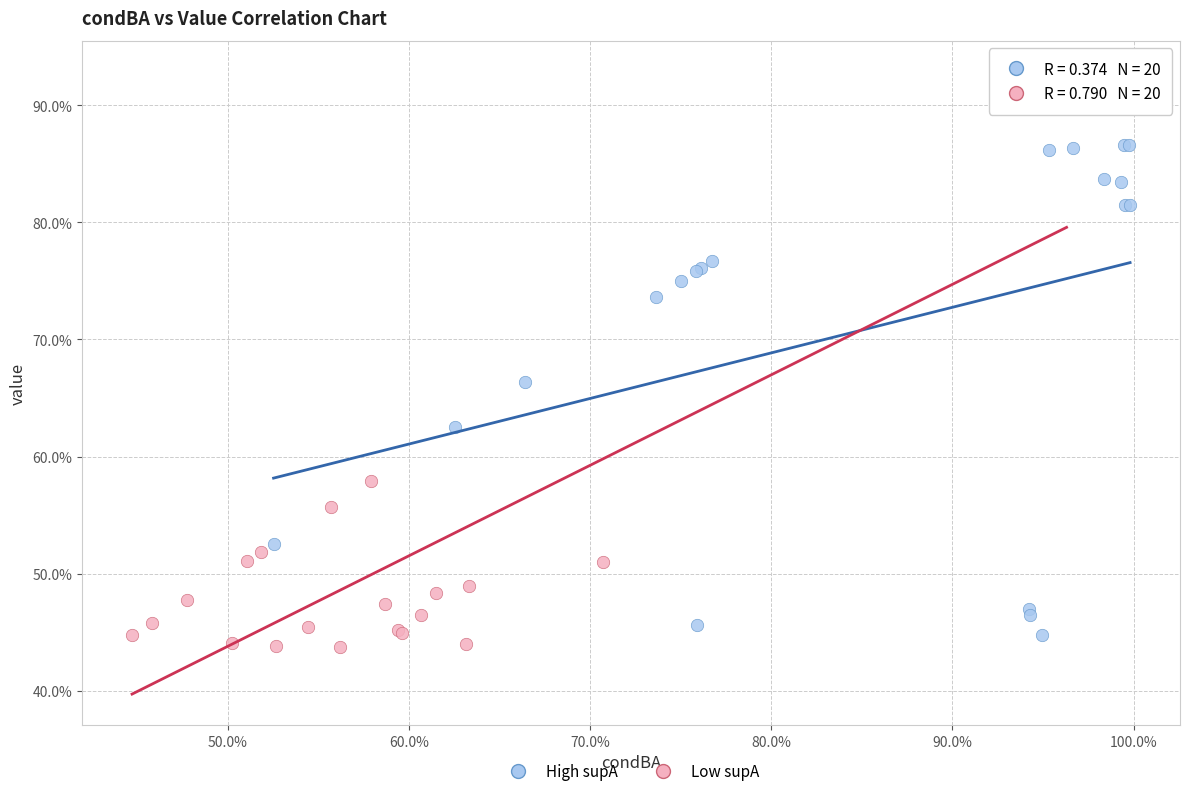

Which series has the widest spread of Y values?

Low supA